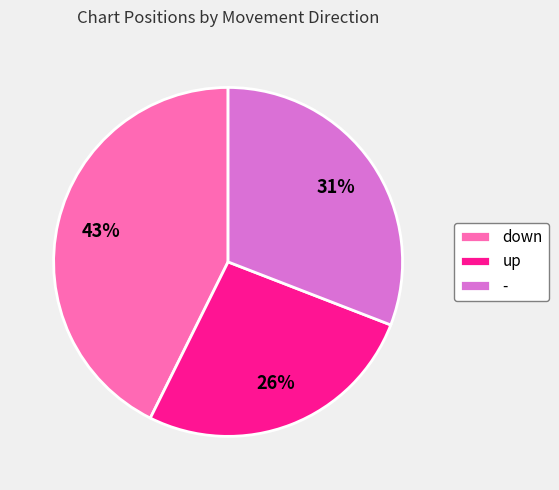

Rank the categories by value from lowest to highest.

up, -, down